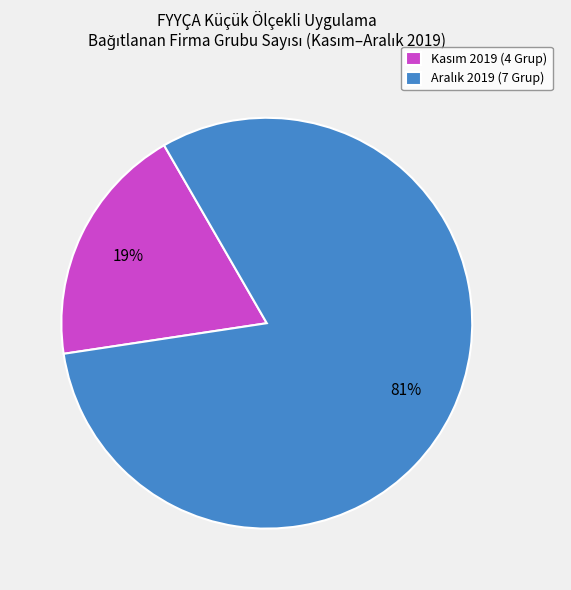

Count the number of slices in the pie.

2